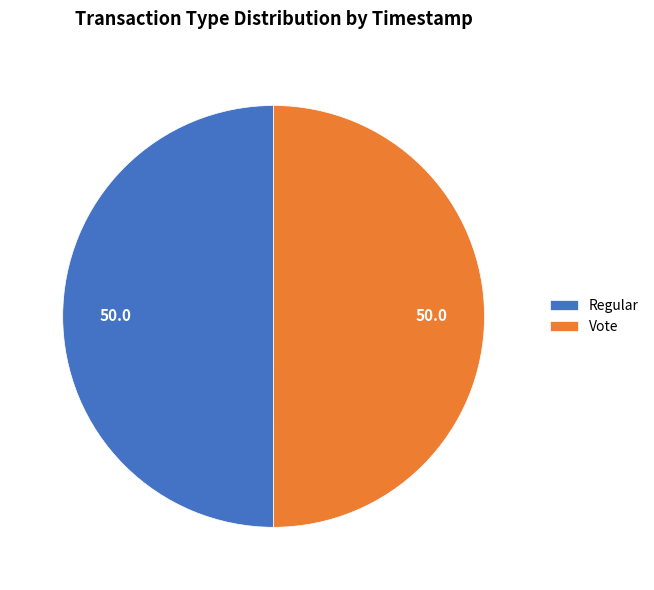

Is it true that Regular is 40% of the pie?

False